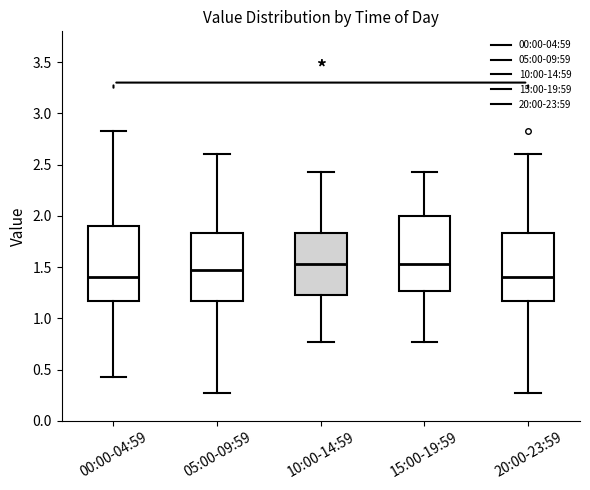

Reading left to right, read every box against the y-axis: the position of its median line, the range the box covers, and the ends of its whiskers. The values are not printed on the chart, so give them approximately, as read against the axis.

00:00-04:59: median 1.40, box 1.15 to 1.90, whiskers 0.45 to 2.85
05:00-09:59: median 1.45, box 1.15 to 1.85, whiskers 0.25 to 2.60
10:00-14:59: median 1.55, box 1.25 to 1.85, whiskers 0.75 to 2.45
15:00-19:59: median 1.55, box 1.25 to 2.00, whiskers 0.75 to 2.45
20:00-23:59: median 1.40, box 1.15 to 1.85, whiskers 0.25 to 2.60